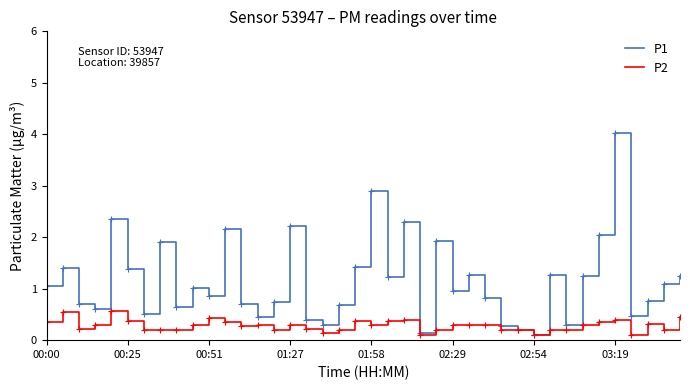

At how many categories does at least one series exceed 0?

40